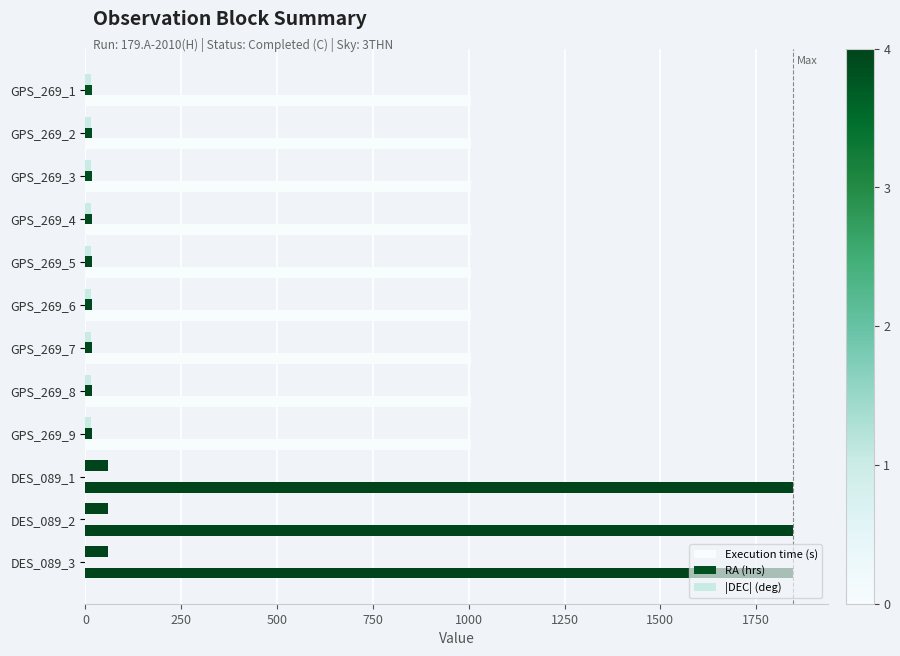

Count the number of data series in this chart.

3